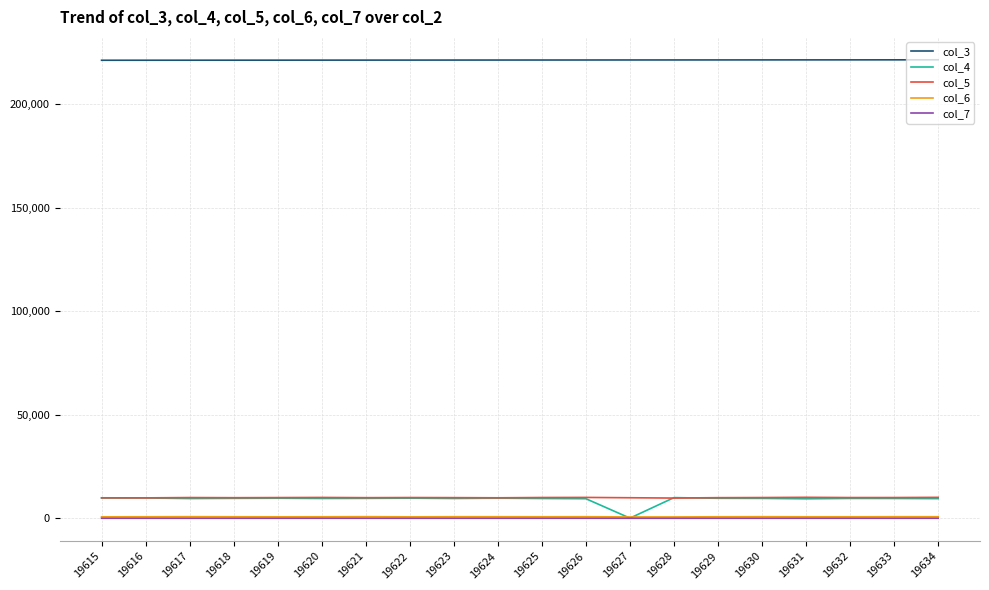

What are all the series names shown in the legend?

col_3, col_4, col_5, col_6, col_7